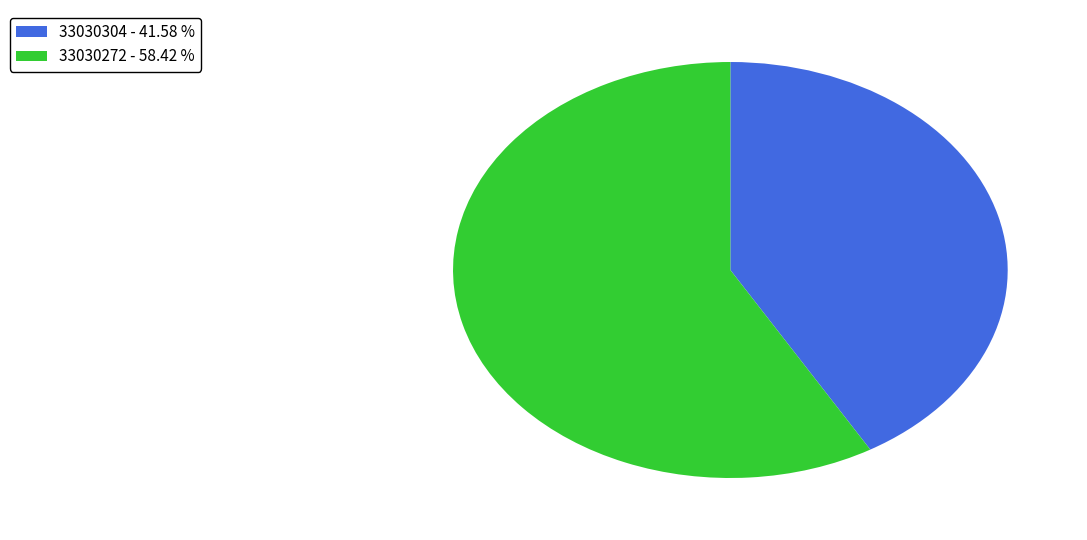

Rank the categories by value from lowest to highest.

33030304, 33030272